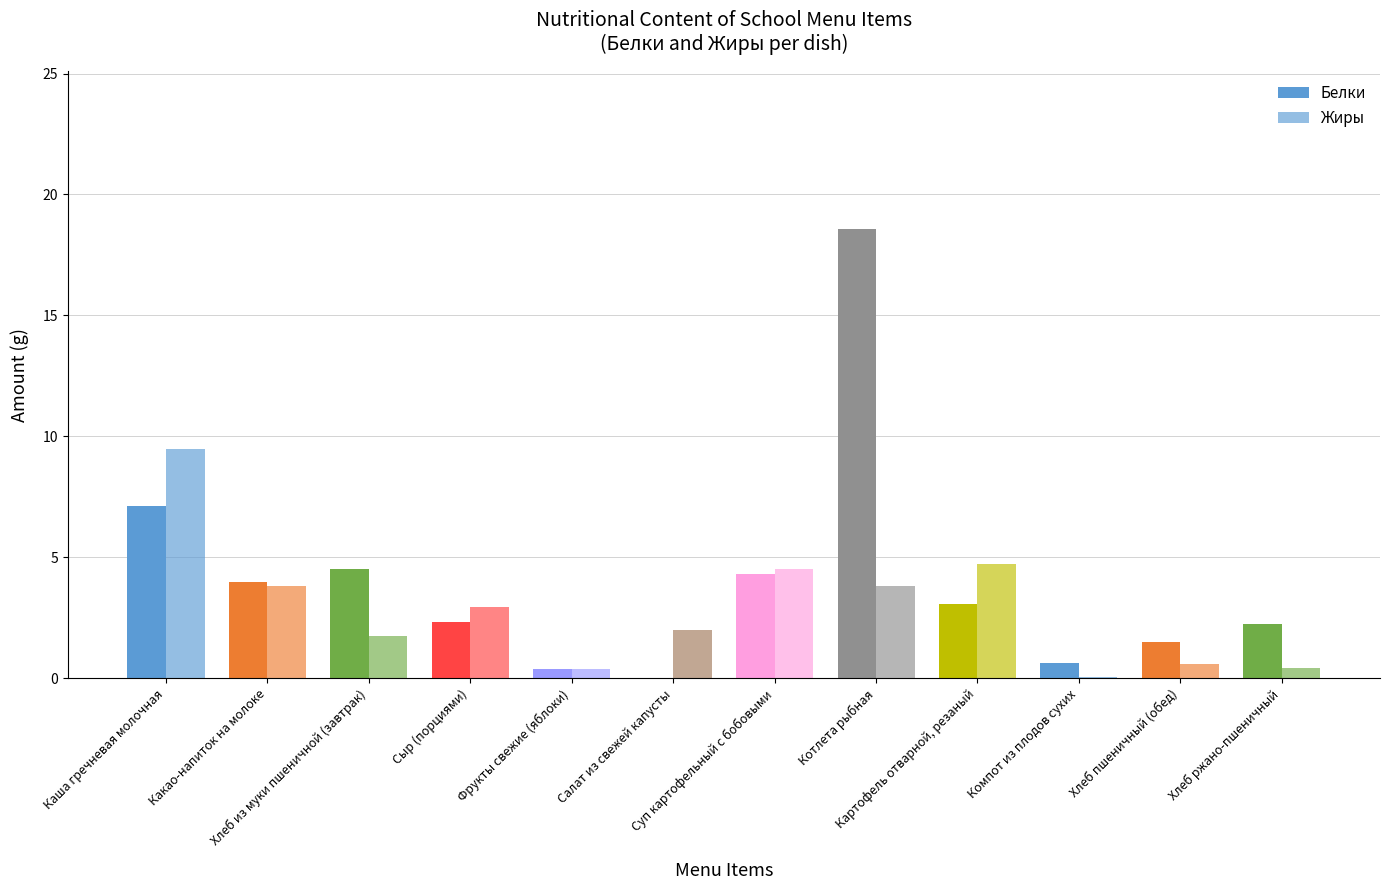

Is it true that Жиры equals 0.1 at Хлеб пшеничный (обед)?

False